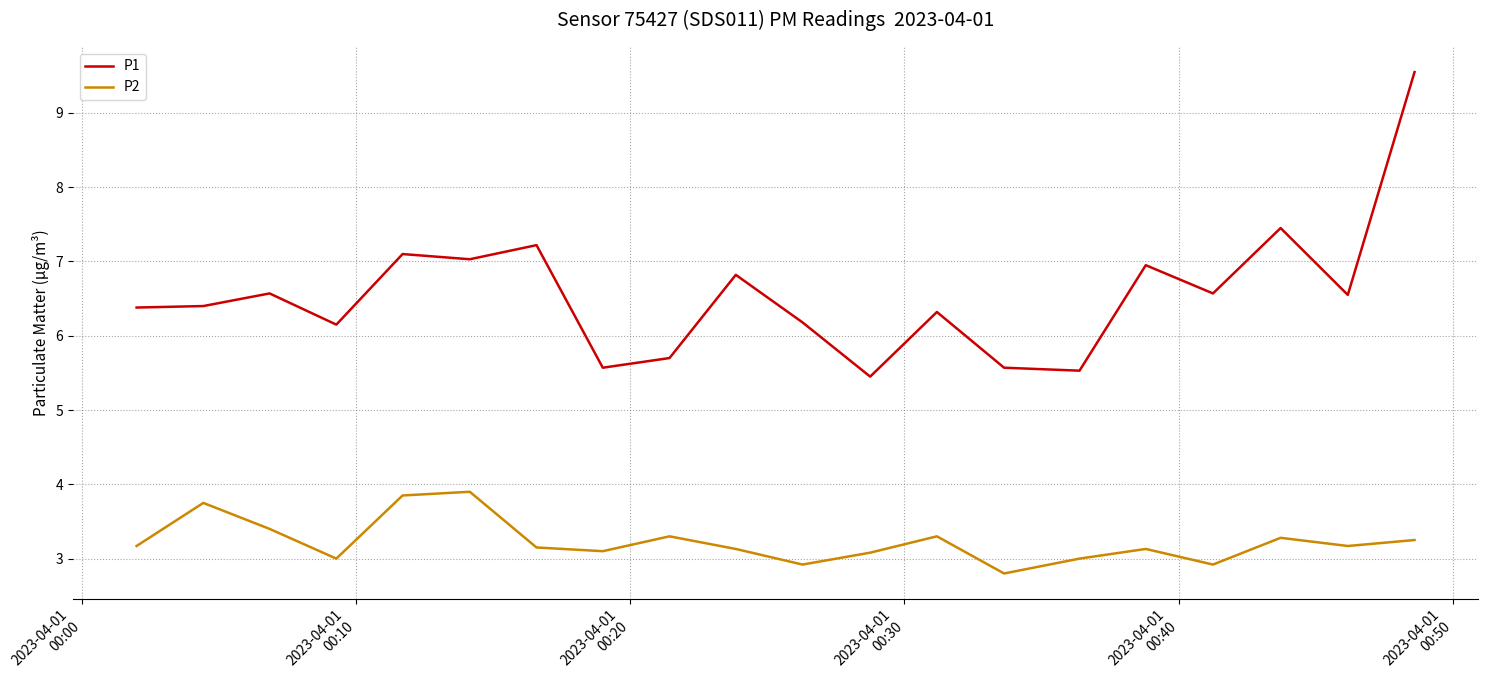

Which series has the largest total across all categories?

P1